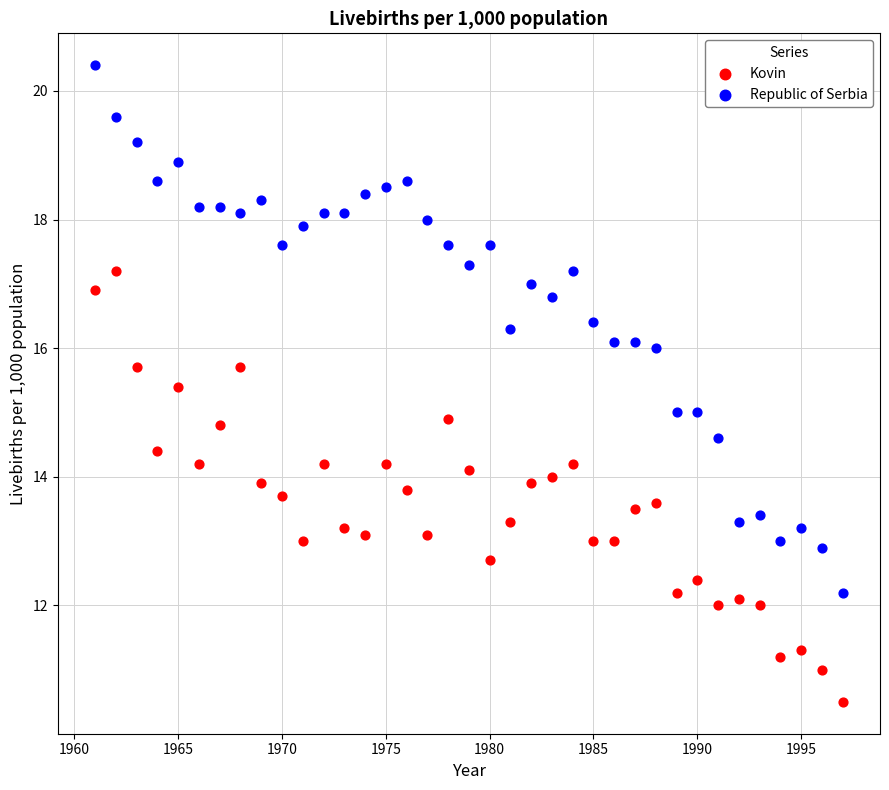

Which series reaches the minimum Y coordinate?

Kovin